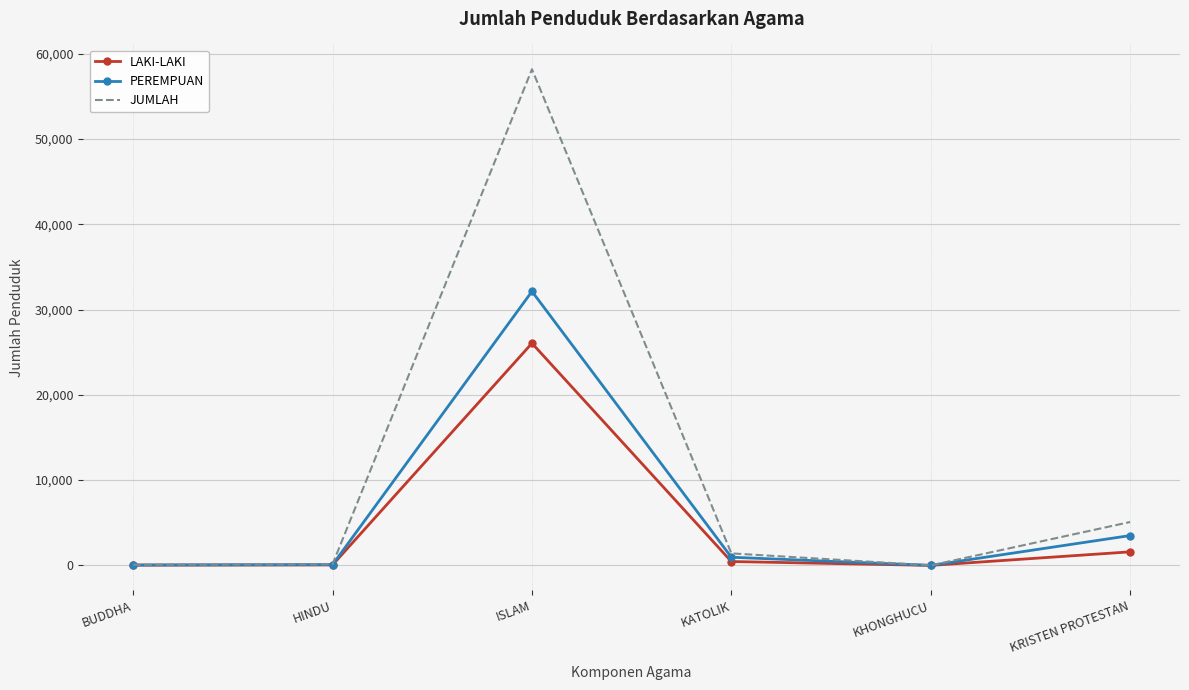

At which label is PEREMPUAN closest to 16061?

KRISTEN PROTESTAN